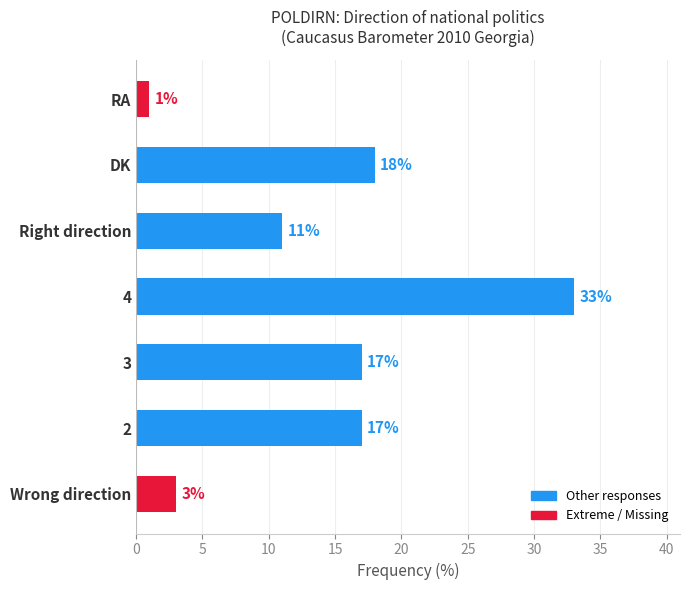

What value does the data have at 2?

17